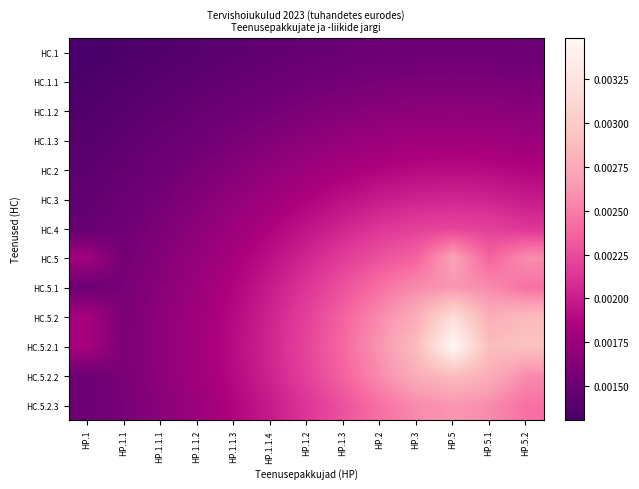

Which series has the largest total across all categories?

HC.5.2.1